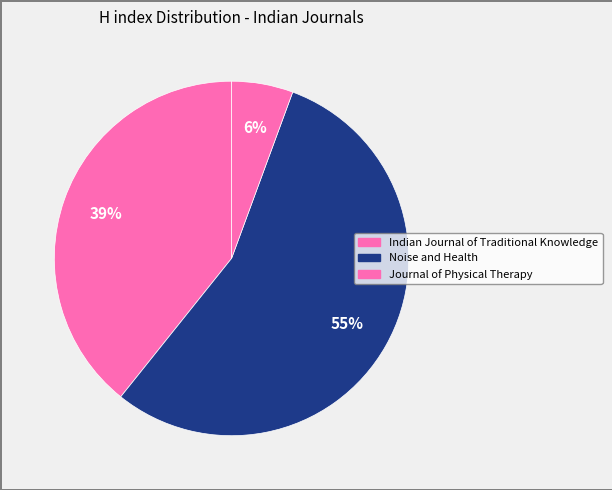

Which category has the smallest portion of the pie?

Journal of Physical Therapy